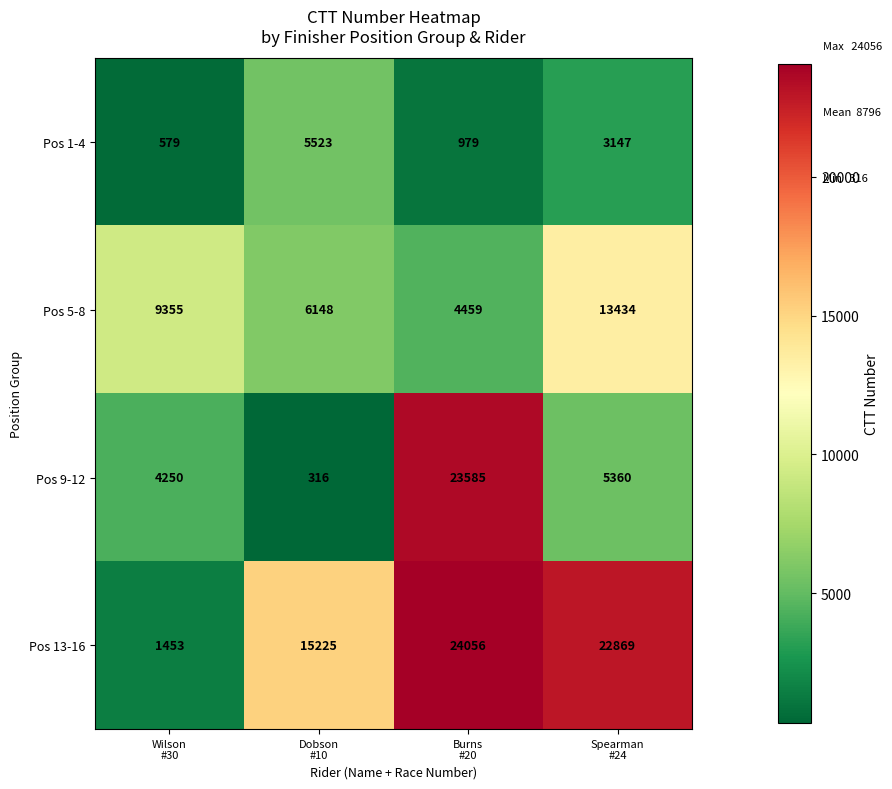

What is the difference between the second highest and second lowest values in the Pos 9-12 series?

1110